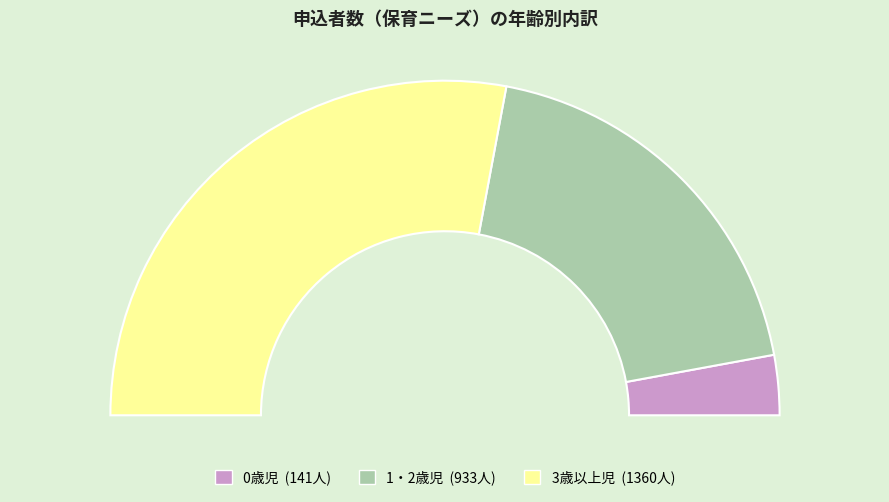

What is the largest slice in the pie chart?

3歳以上児